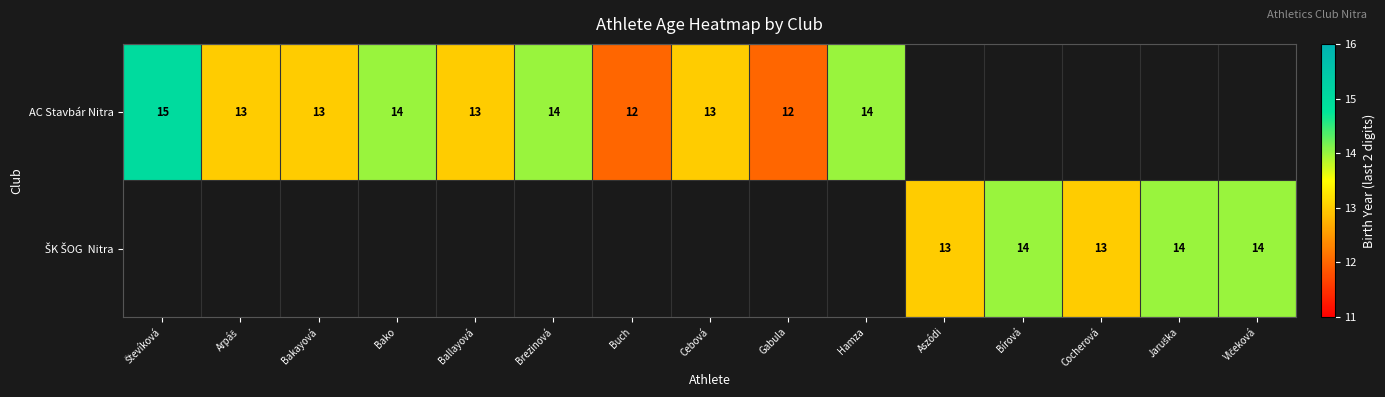

True or false: AC Stavbár Nitra has a value of 19.2 at Brezinová.

False